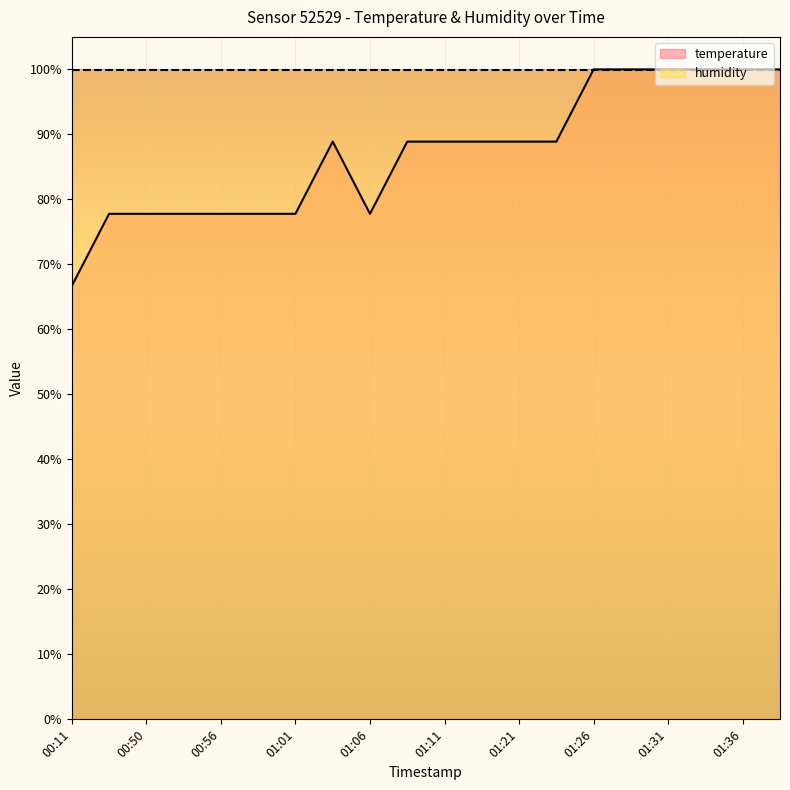

True or false: the data shows 0.9 at 01:03.

True